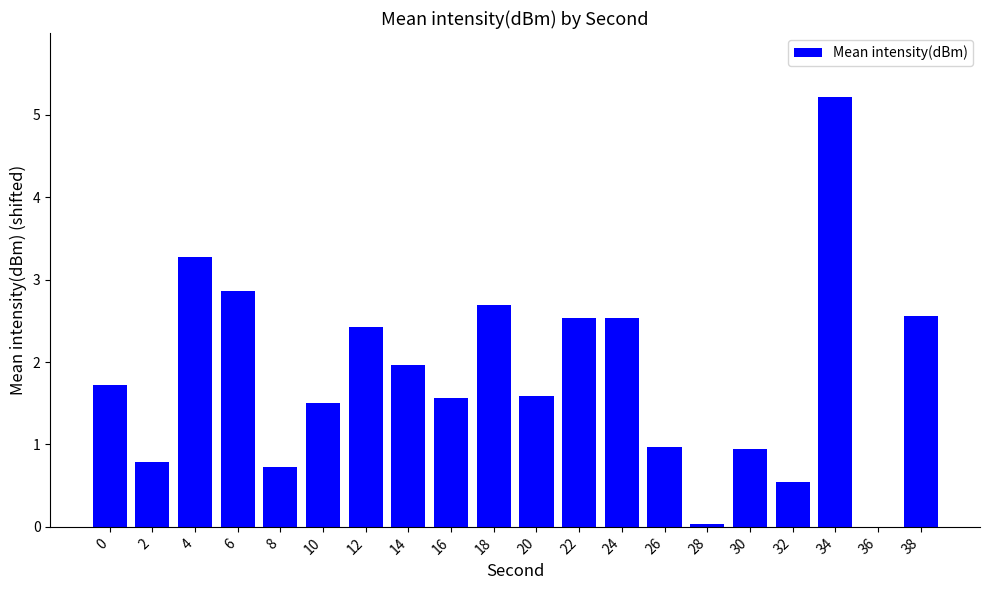

What is the sum of all values?

36.4